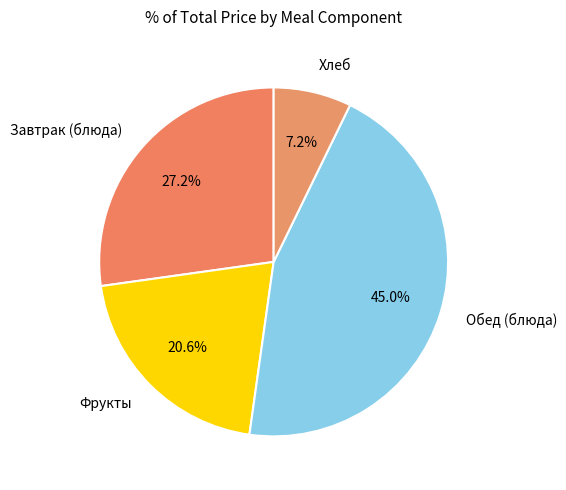

Does Завтрак (блюда) represent more than half of the total?

No